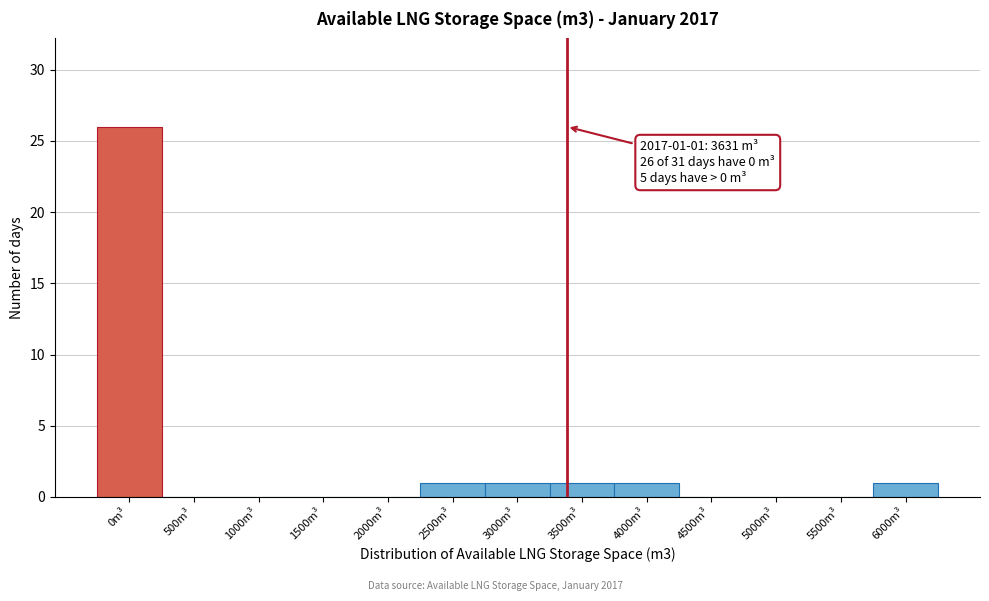

Reading left to right, extract all data points from this chart.

0m³=26	500m³=0	1000m³=0	1500m³=0	2000m³=0	2500m³=1	3000m³=1	3500m³=1	4000m³=1	4500m³=0	5000m³=0	5500m³=0	6000m³=1